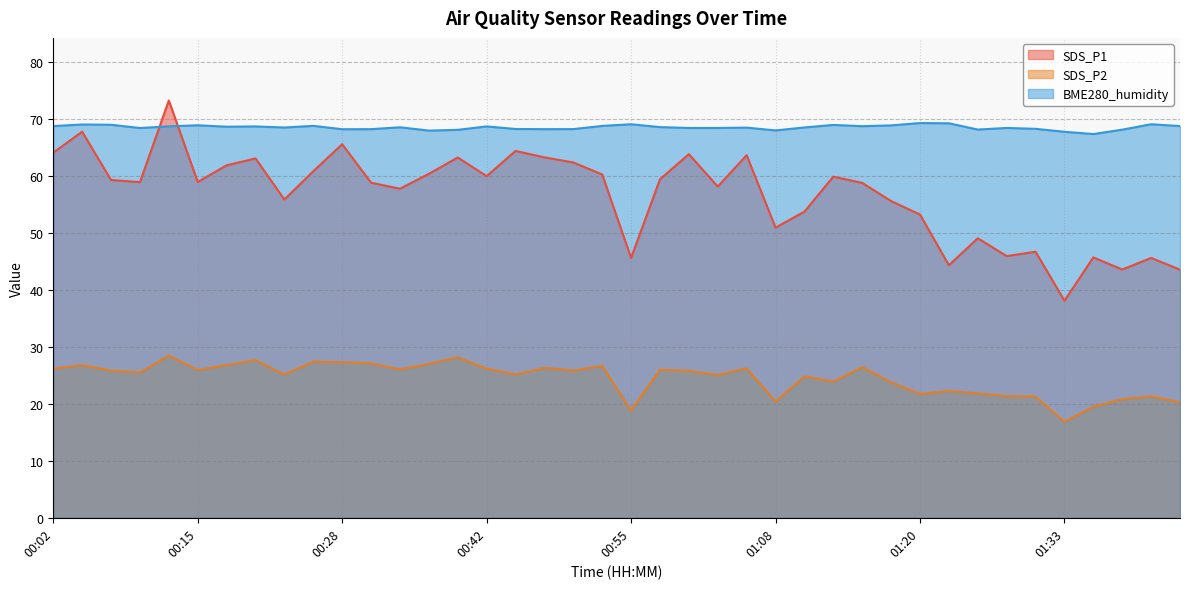

Does the chart display data point markers on the line(s)?

No